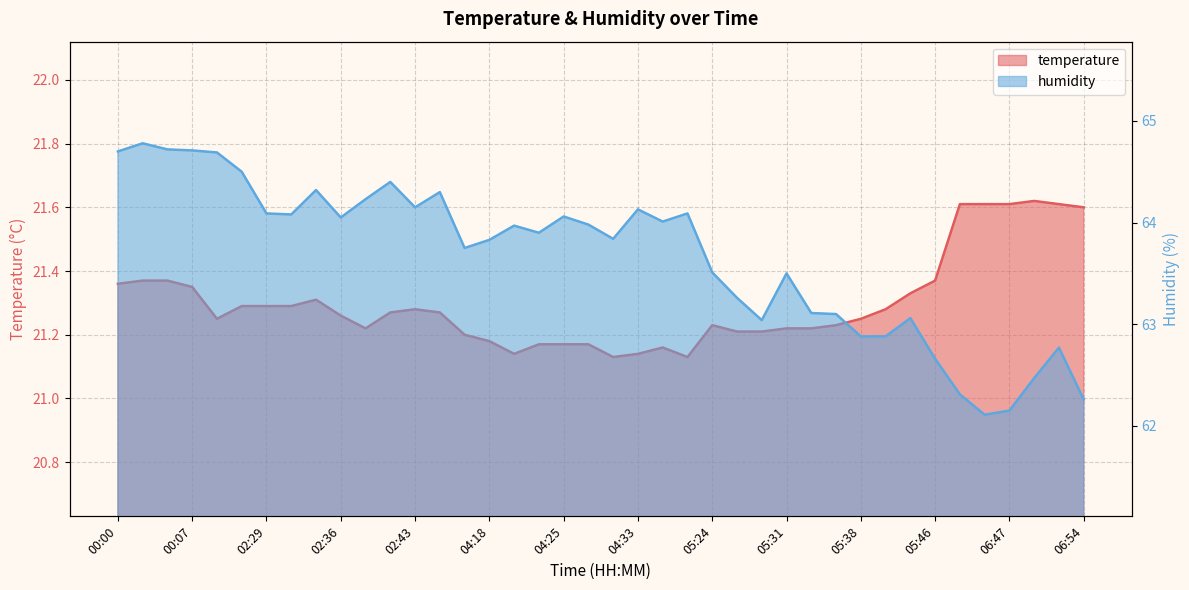

What is the label of the 40th point from the left?

06:54